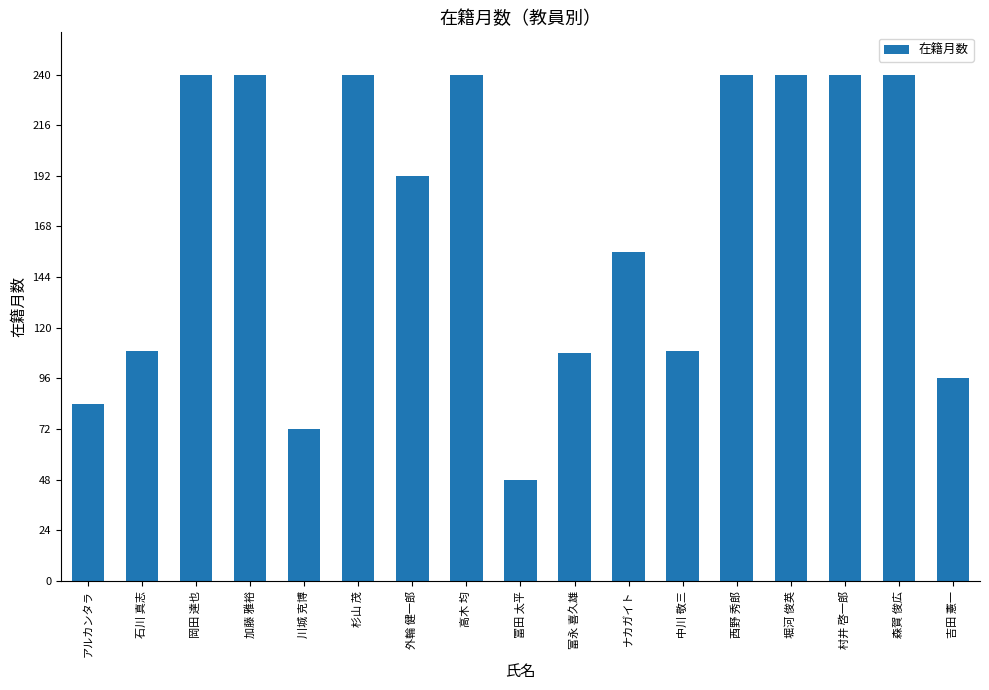

Which has a higher value, 森賀 俊広 or 吉田 憲一?

森賀 俊広